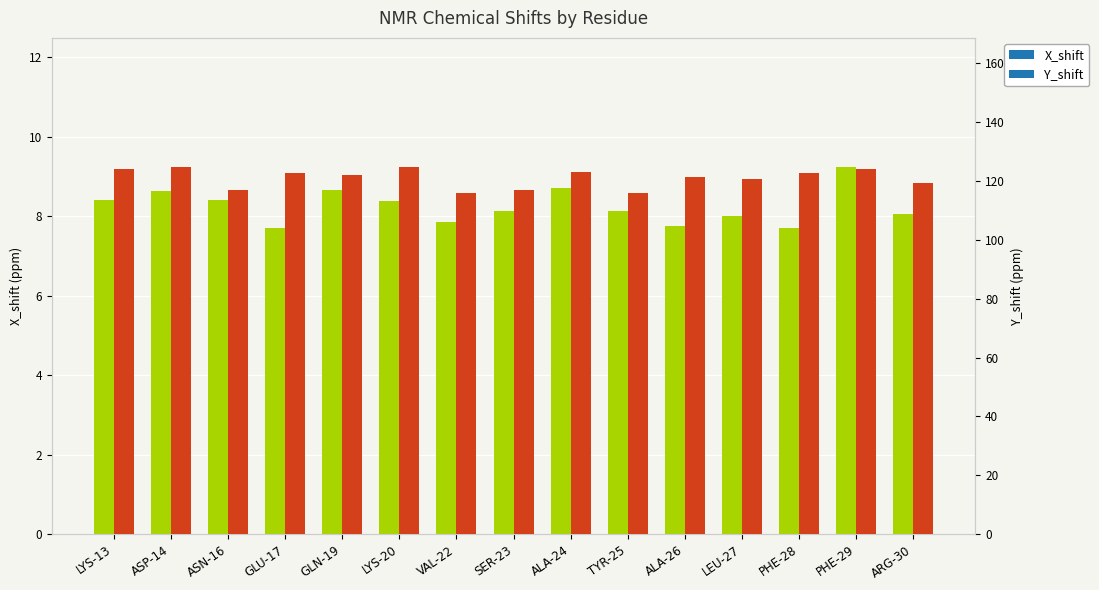

What is the lowest value of the Y_shift series?

115.9